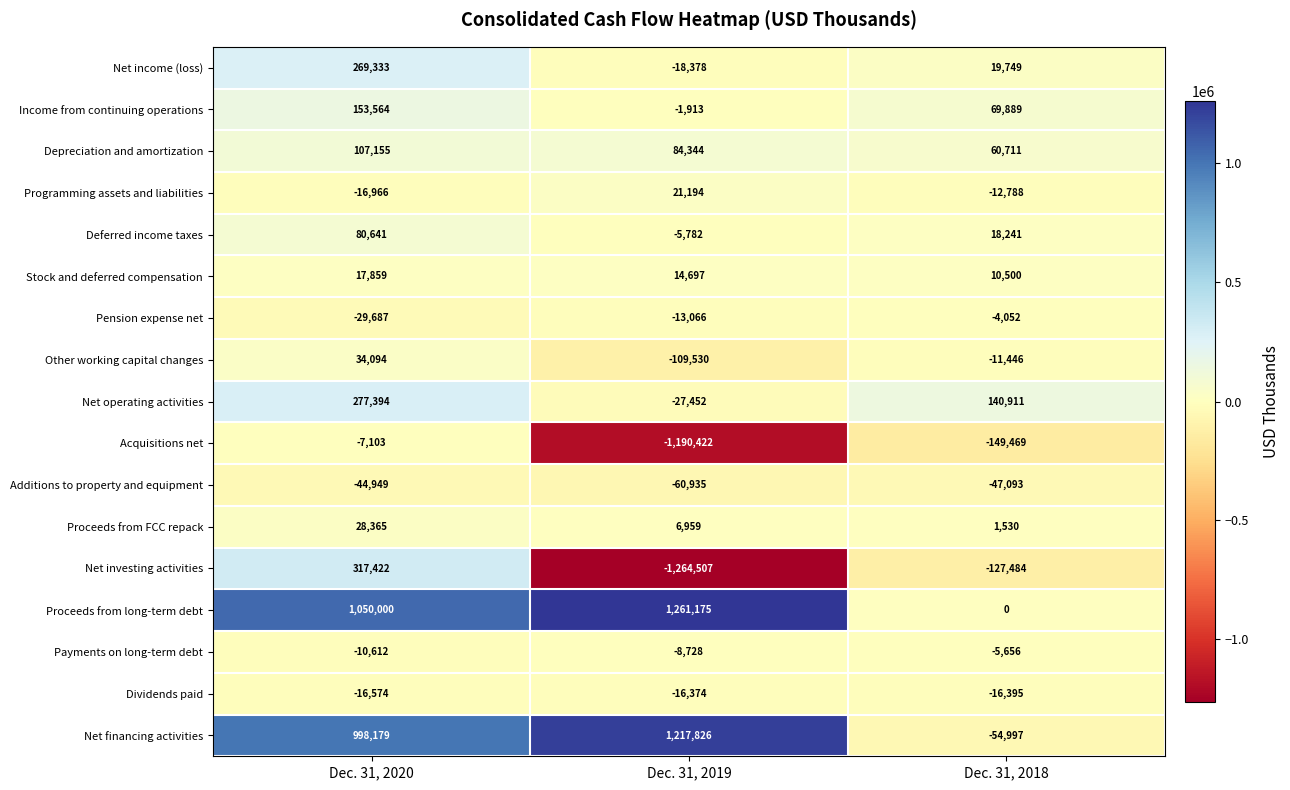

What is the total value across all series at Dec. 31, 2019?

-110892